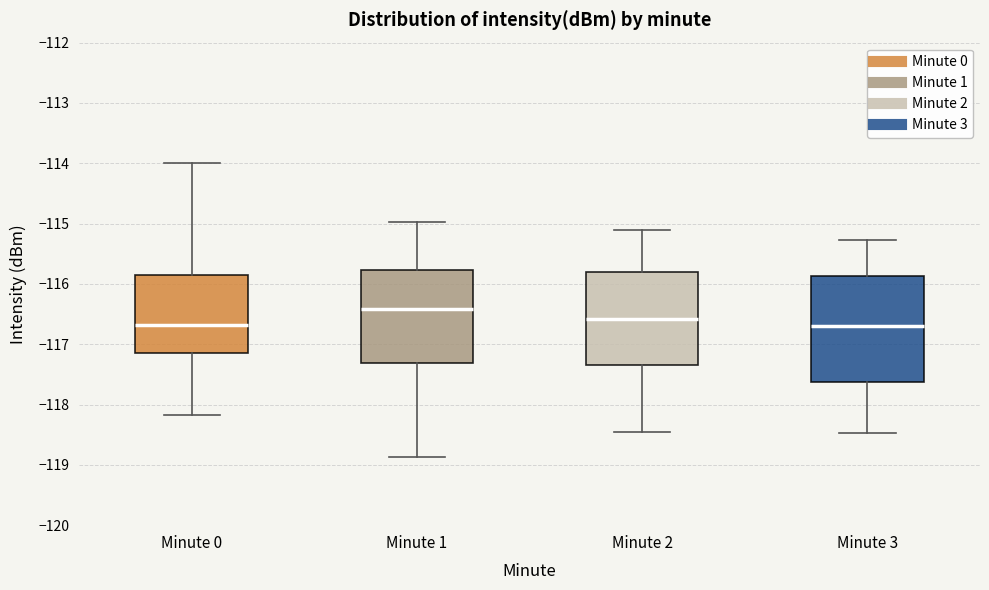

Which box has the highest median line?

Minute 1